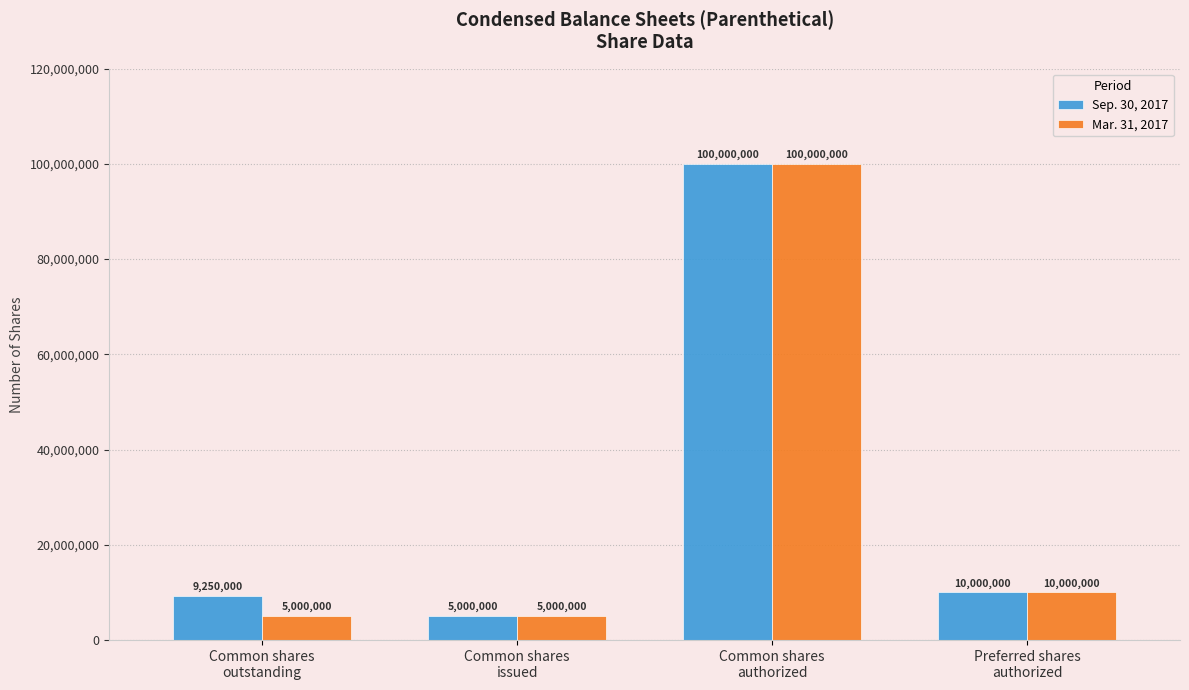

What is the sum of the Mar. 31, 2017 values at Common shares
issued and Common shares
outstanding?

10000000